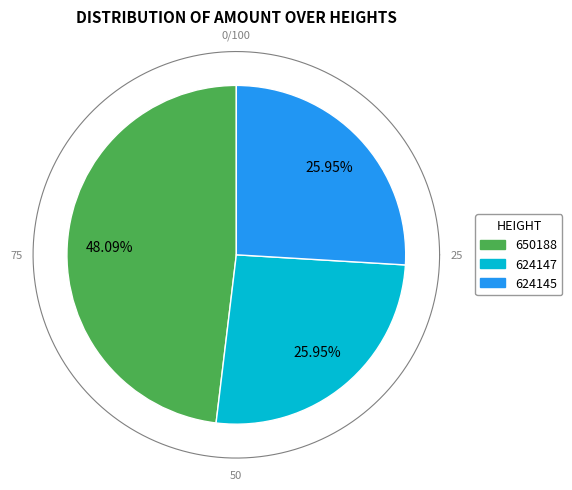

Count the number of slices in the pie.

3